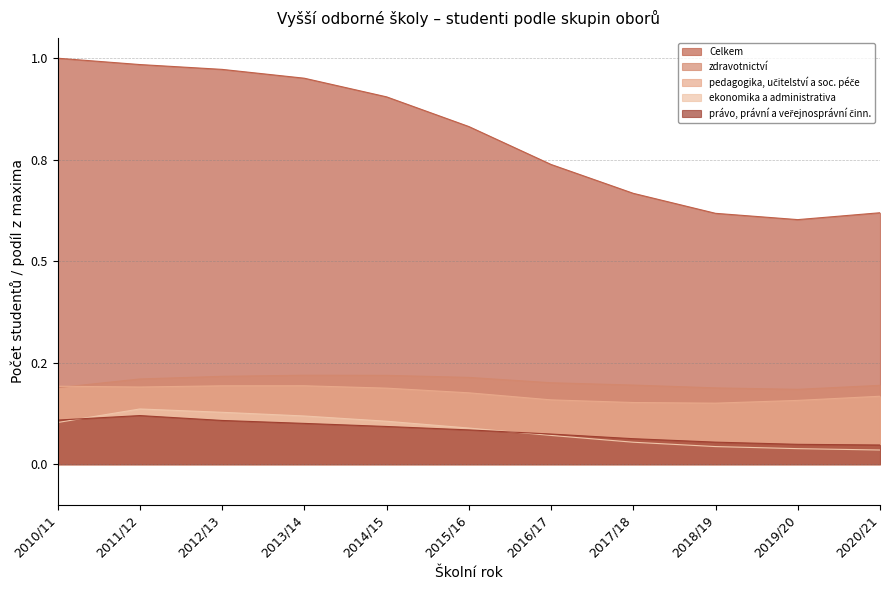

Which category has the lowest value across all series?

2020/21